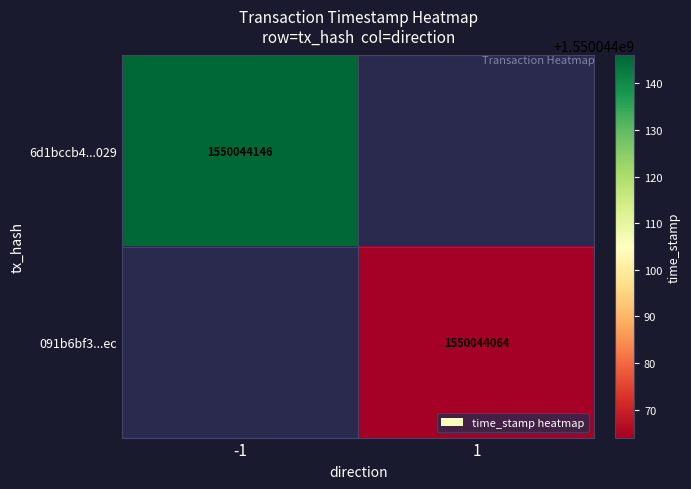

Rank the series by their average value, from lowest to highest.

091b6bf3ec4afcb322dc644bc42f20c501c57ec, 6d1bccb45b88a50b78194a3c6c237d74cabf029